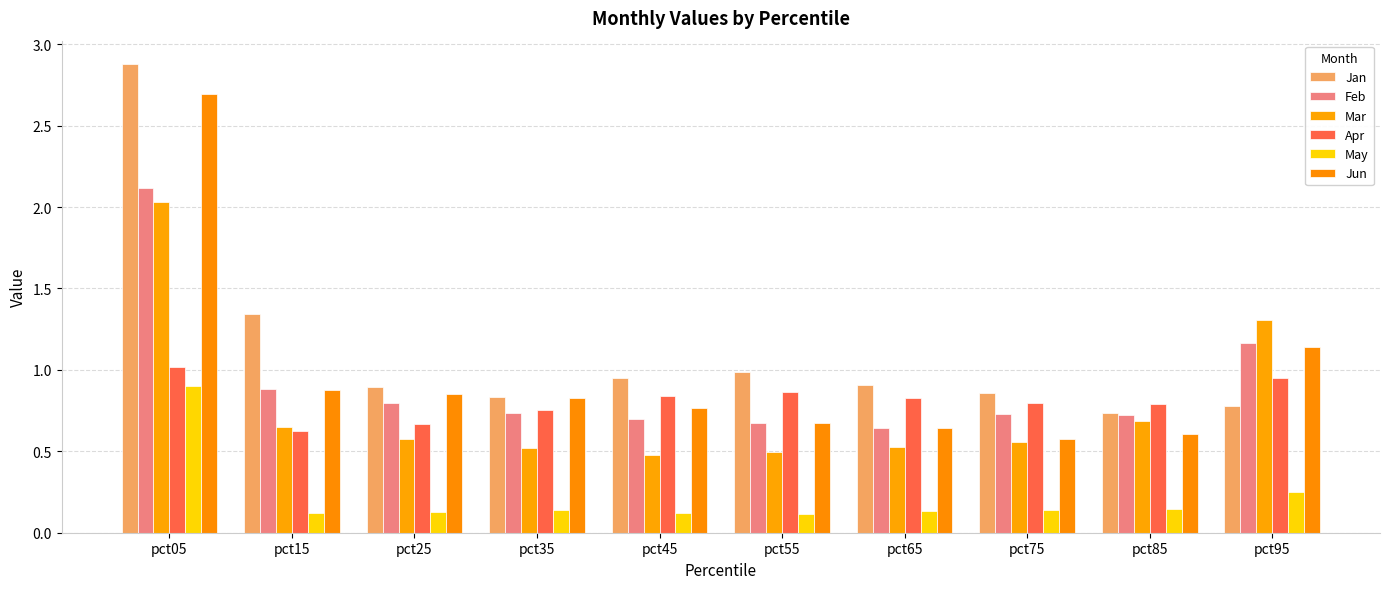

What is the difference between the maximum and minimum values in the May series?

0.8